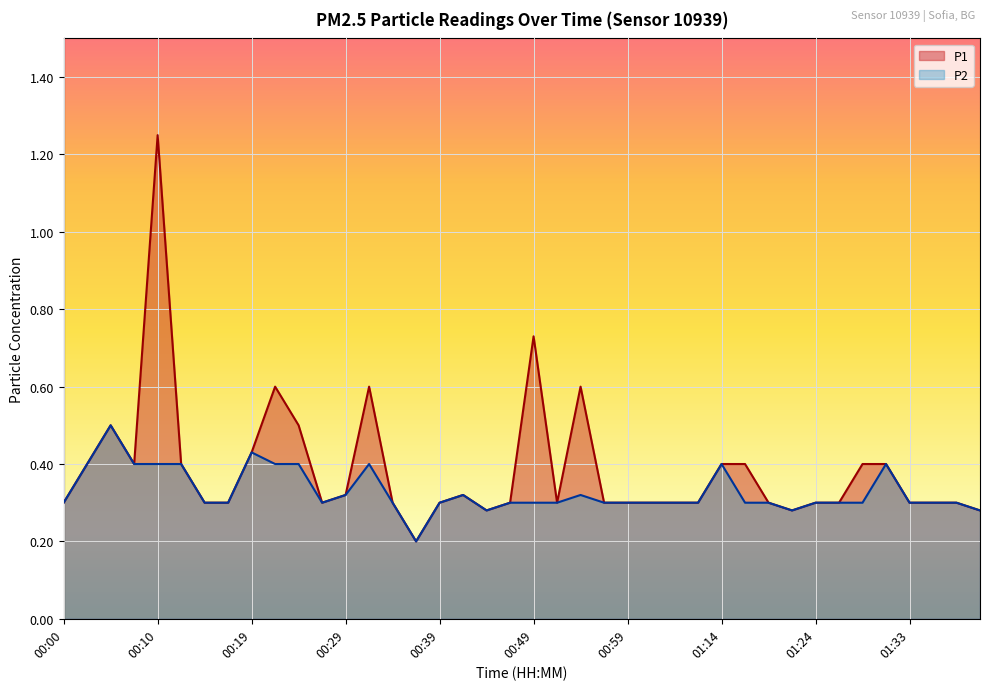

Where is P1 nearest to the value 0?

00:37